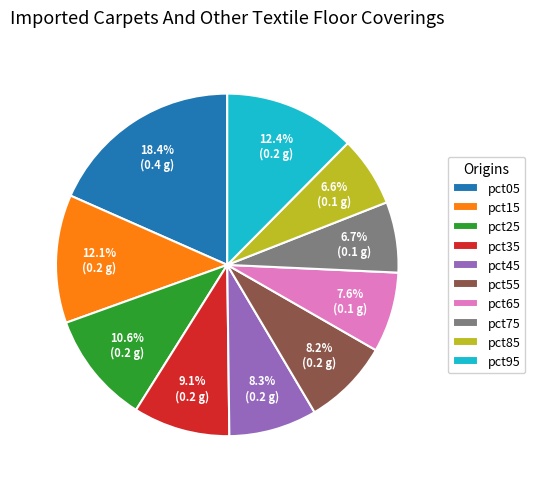

What is the largest slice in the pie chart?

pct05